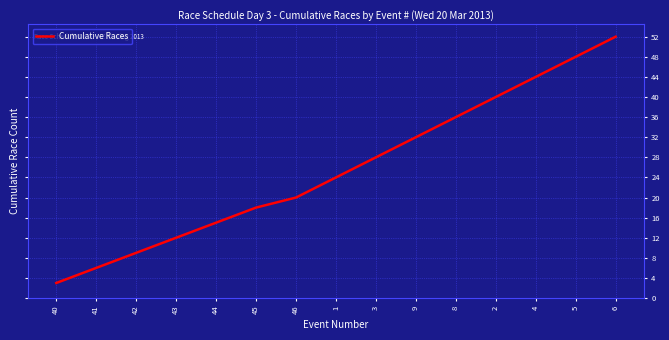

Read the value at 45.

18